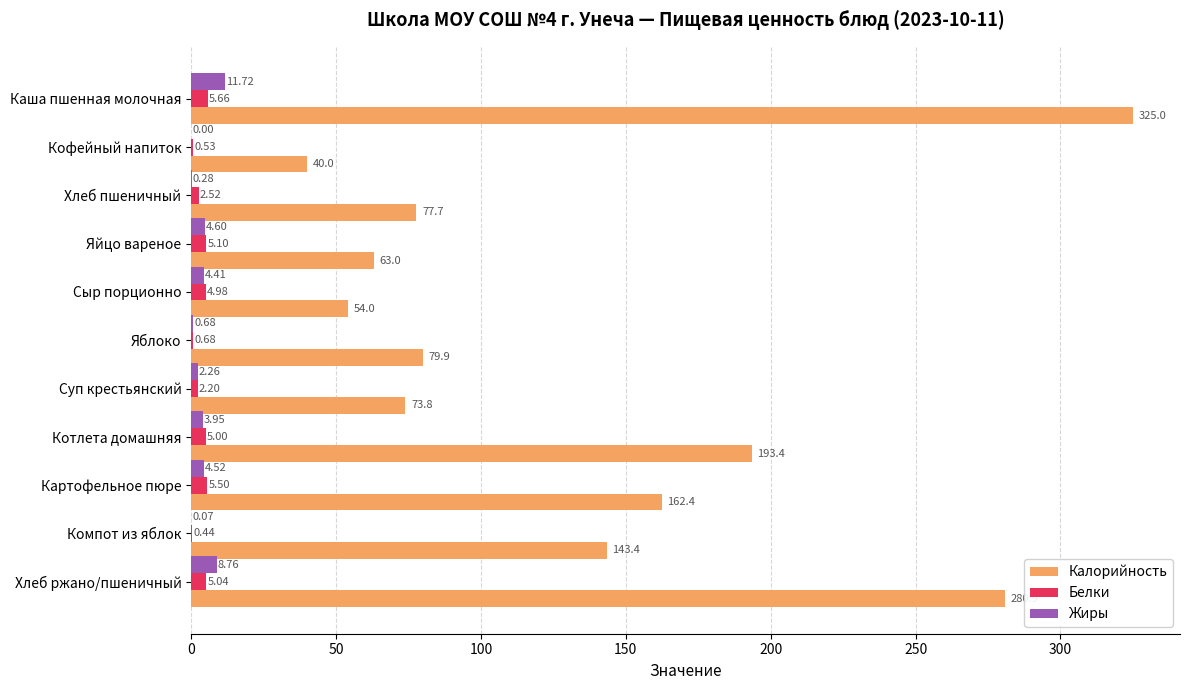

Which series changed the most between Картофельное пюре and Хлеб ржано/пшеничный?

Калорийность